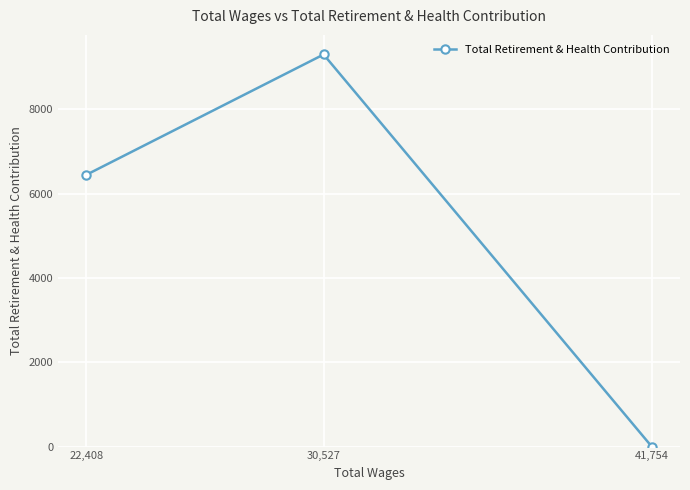

Reading left to right, what are all the values shown in this chart?

22,408=6445	30,527=9299	41,754=0